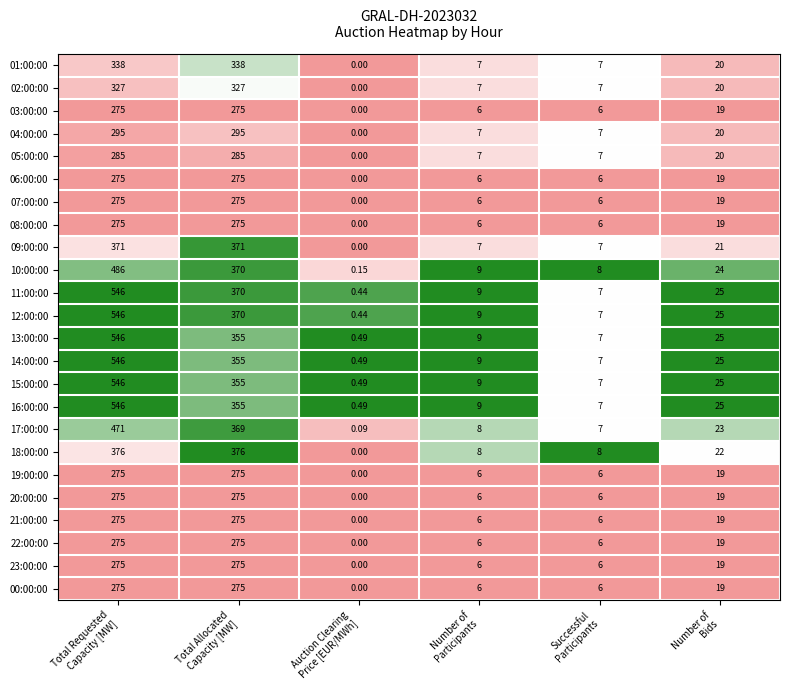

What is the total value across all series at Successful
Participants?

160.0